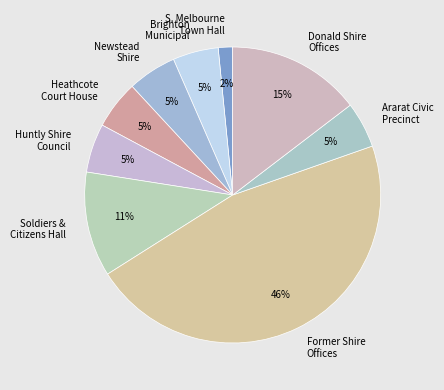

The Former Shire Offices slice represents 60% of the pie. True or false?

False